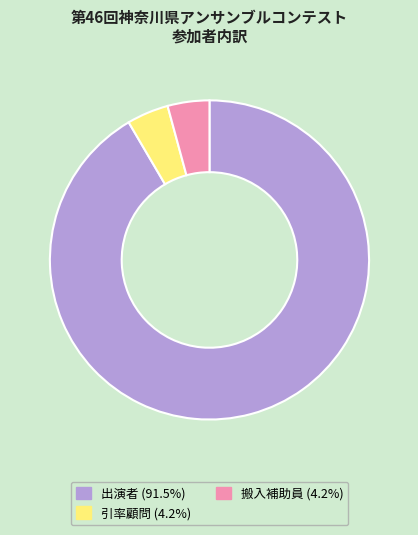

Is it true that 搬入補助員 is 4% of the pie?

True